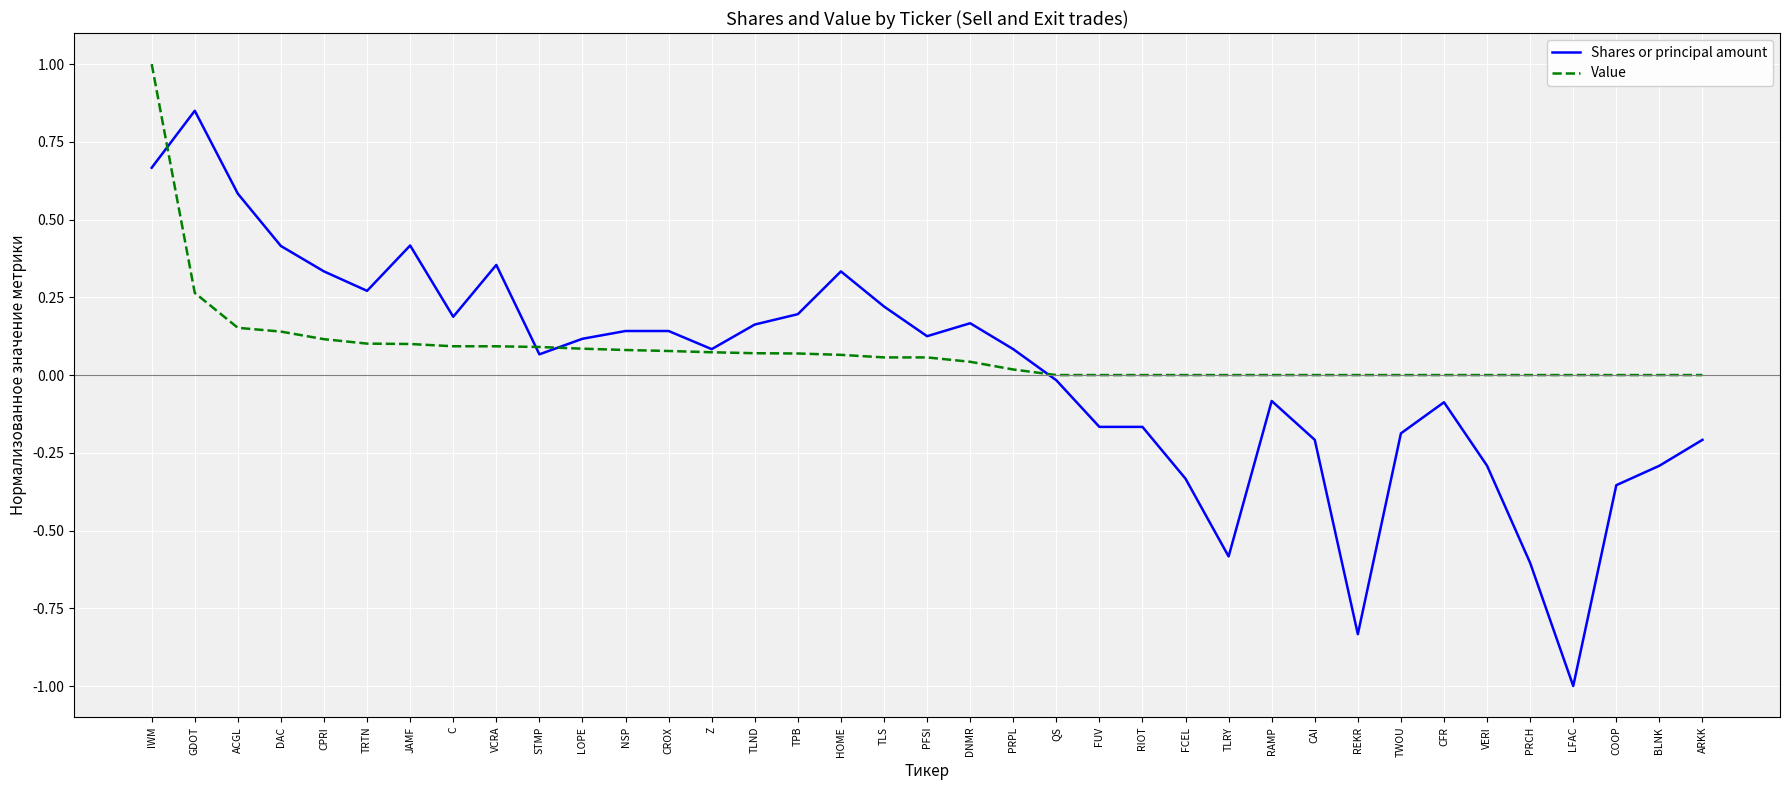

What position from the left is LFAC?

34